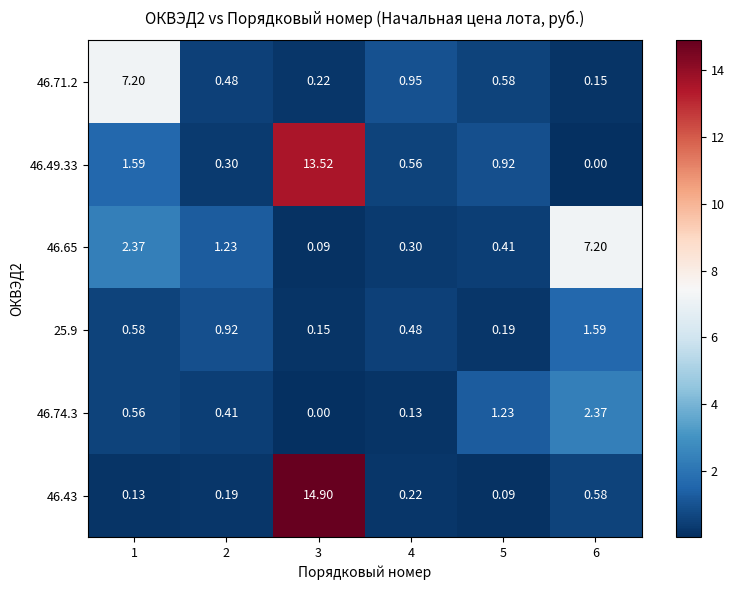

Which series changed the most between 1 and 5?

46.71.2